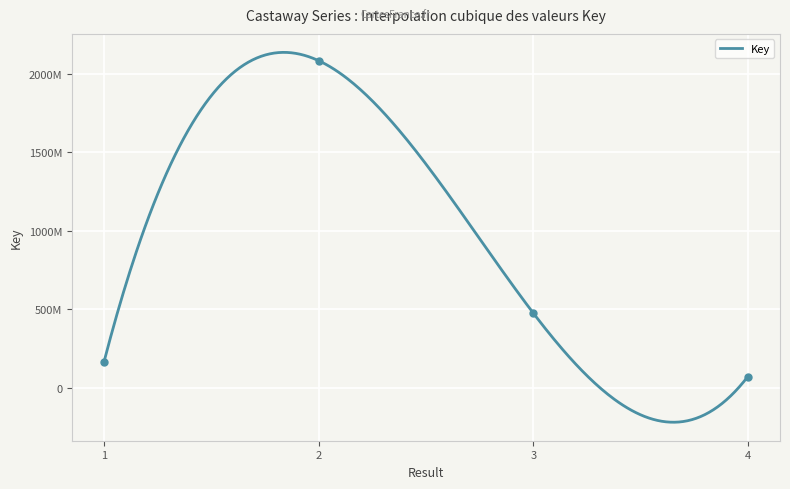

True or false: the data shows 223558258 at 1.

False